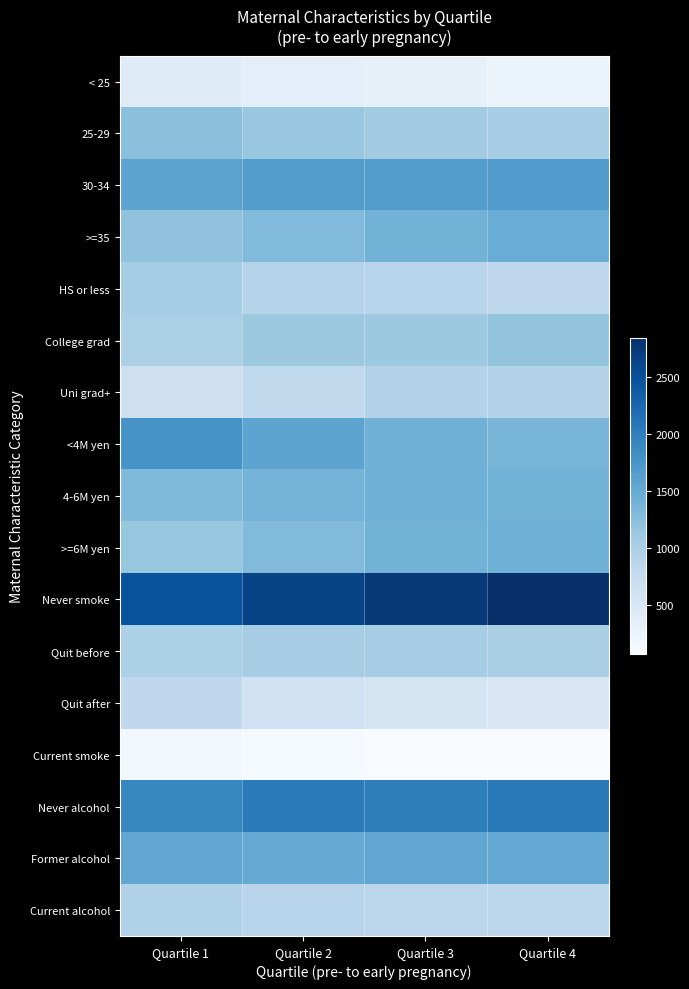

What is the total value across all series at Quartile 3?

20432